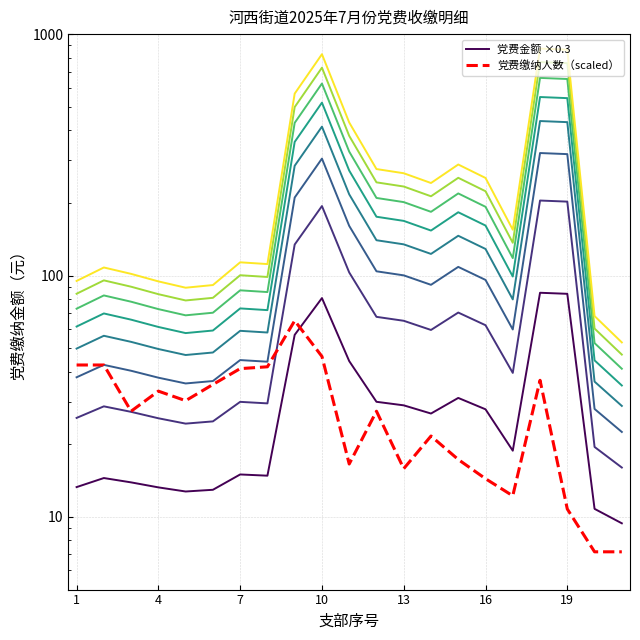

What is the difference between the maximum and minimum values in the 党费缴纳人数（scaled） series?

57.8